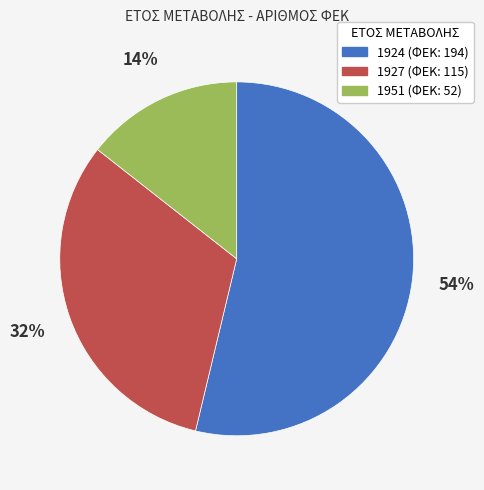

To the nearest percent, what portion does 1951 represent?

14%